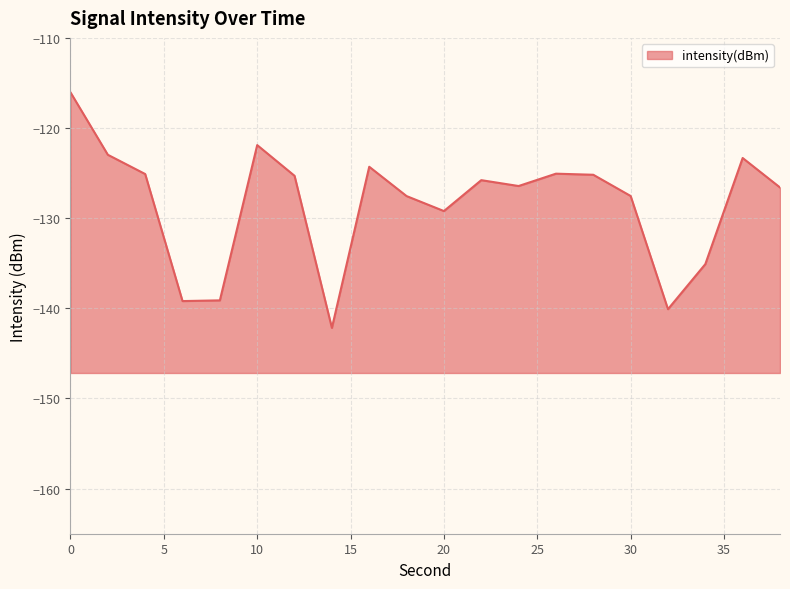

At which category does the data reach its first local peak?

10